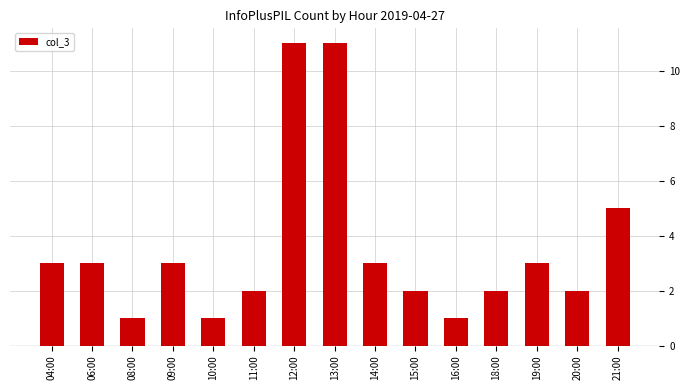

How many distinct data groups are displayed?

1